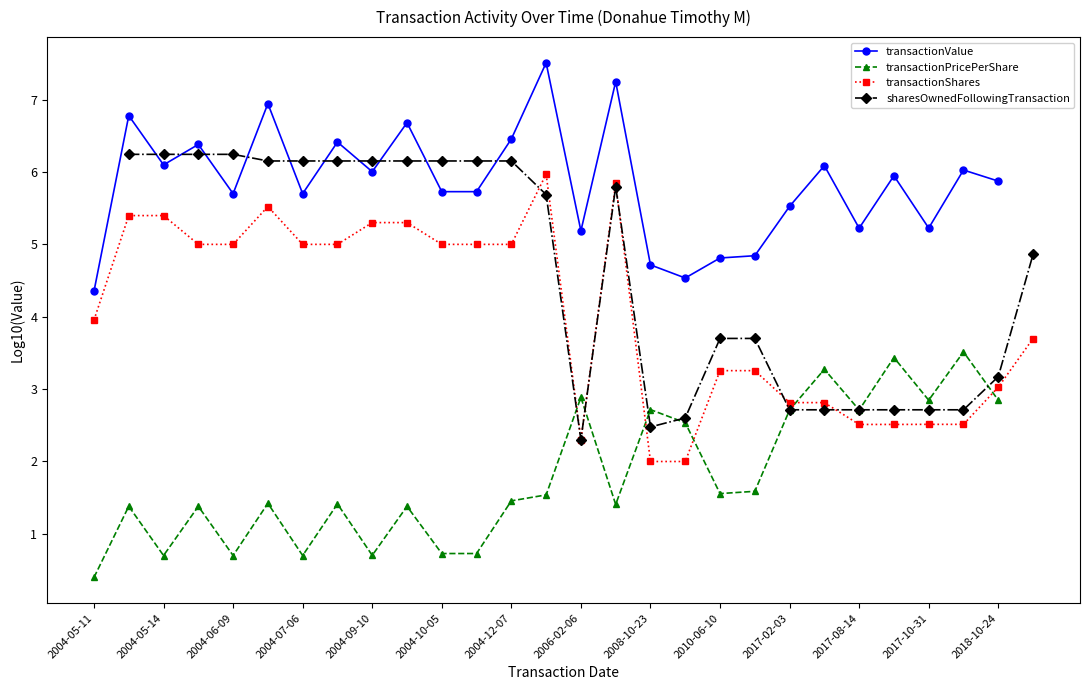

The value of transactionShares at 2006-02-06 is 2.3. True or false?

True